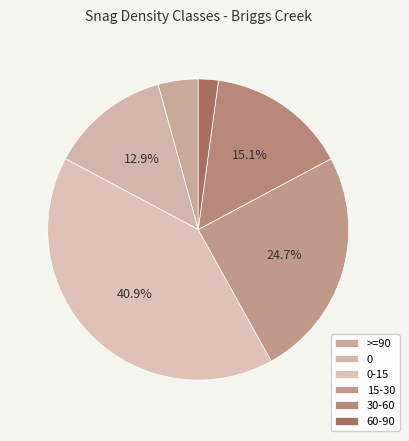

To the nearest percent, what is the combined percentage of 0 and 0-15?

54%